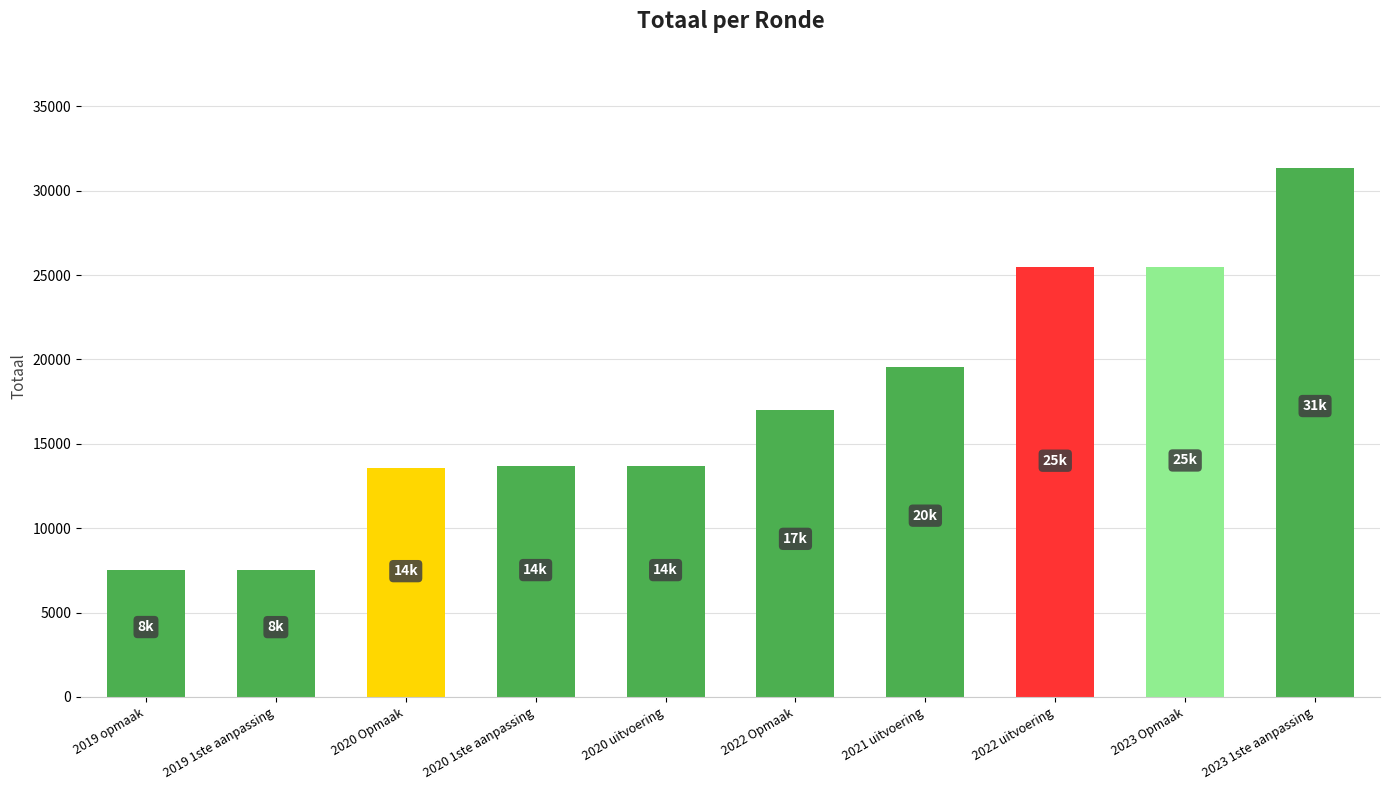

How many bars are there in total?

10